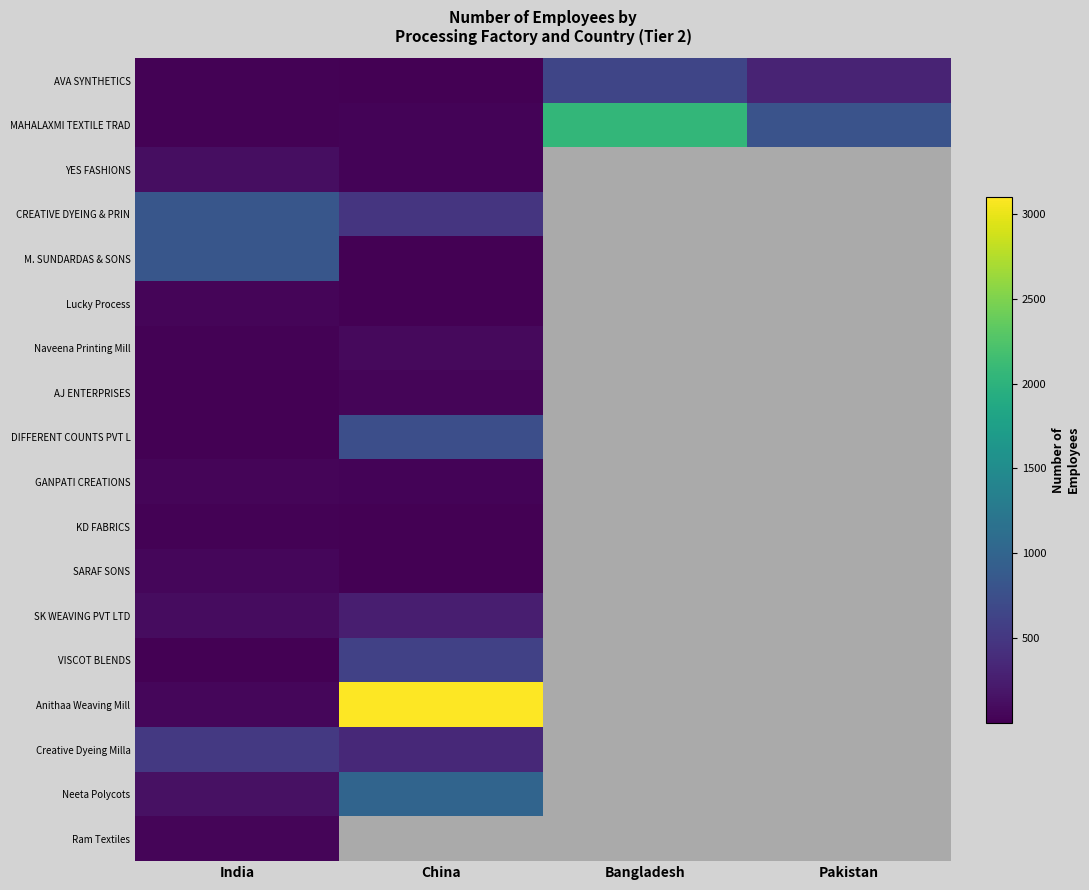

Rank the series by their maximum value, from highest to lowest.

Anithaa Weaving Mill, MAHALAXMI TEXTILE TRAD, Neeta Polycots, CREATIVE DYEING & PRIN, M. SUNDARDAS & SONS, DIFFERENT COUNTS PVT L, AVA SYNTHETICS, VISCOT BLENDS, Creative Dyeing Milla, SK WEAVING PVT LTD, YES FASHIONS, Naveena Printing Mill, SARAF SONS, AJ ENTERPRISES, Ram Textiles, Lucky Process, GANPATI CREATIONS, KD FABRICS